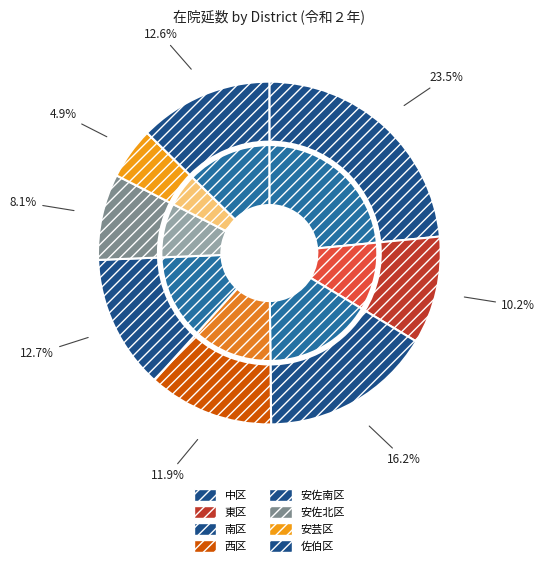

What is the change in value from 中区 to 安佐南区?

-457193